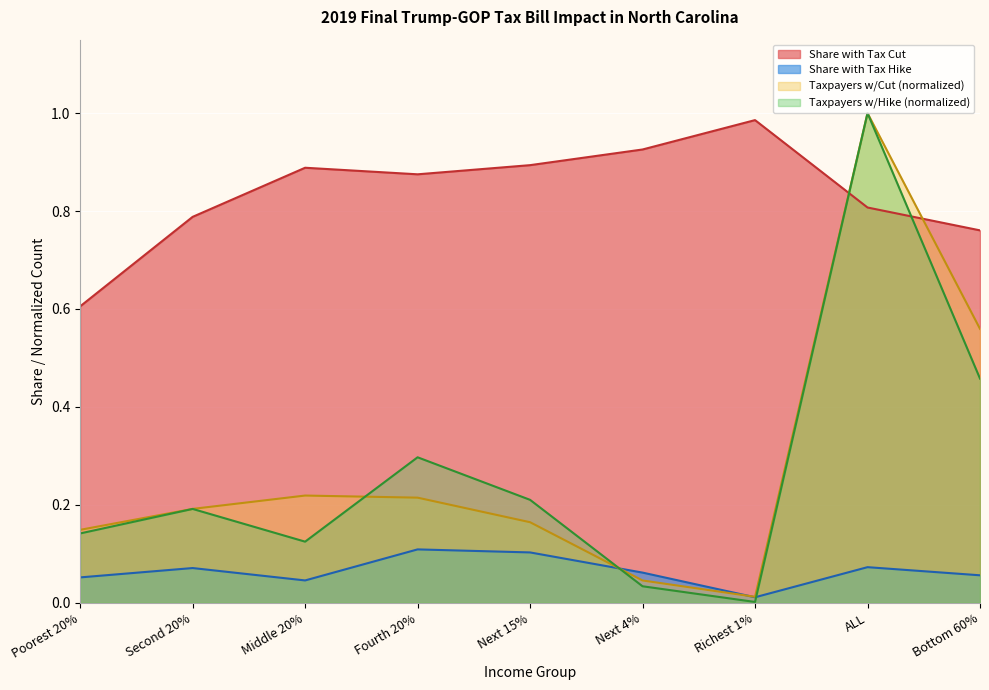

Is it true that Share with Tax Cut equals 1.3 at Middle 20%?

False